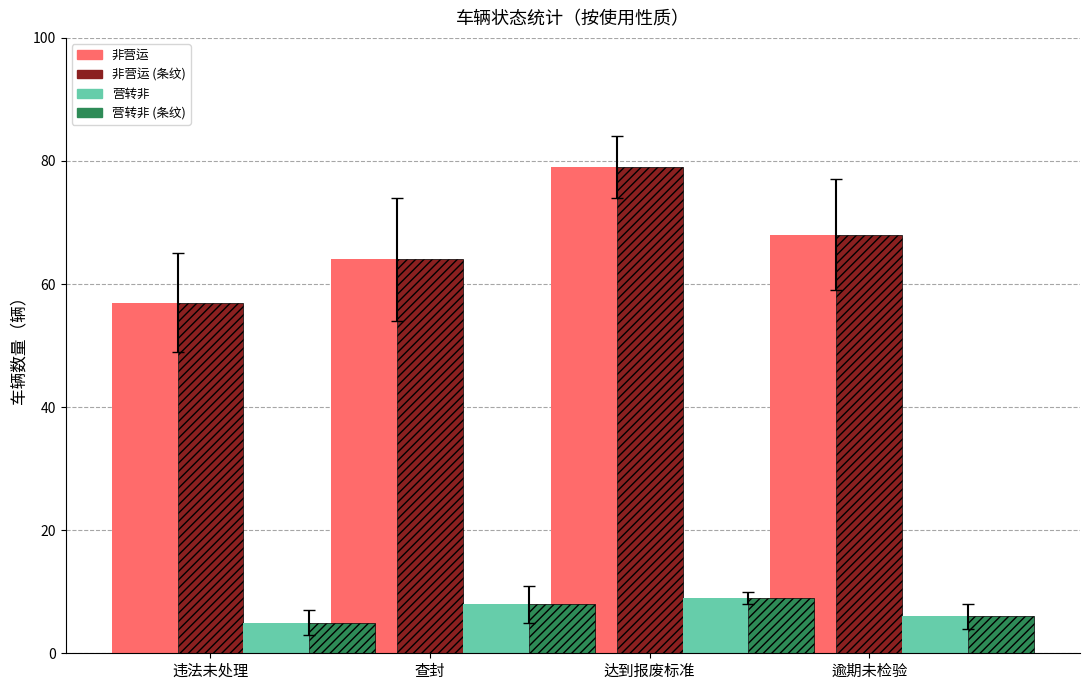

Reading left to right, list all the values displayed in this chart.

非营运 (实心): 57	64	79	68
非营运 (阴影): 57	64	79	68
营转非 (实心): 5	8	9	6
营转非 (阴影): 5	8	9	6